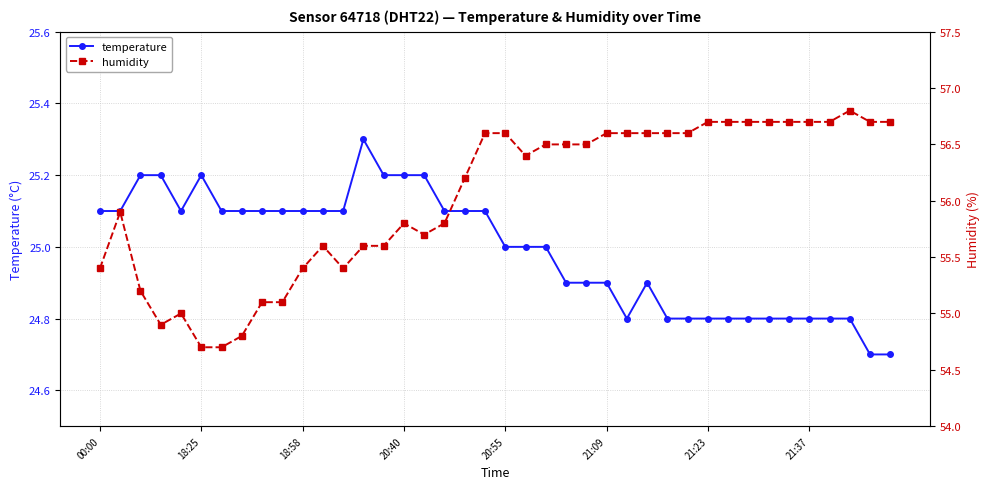

Is it true that temperature equals 25.0 at 20:55?

True